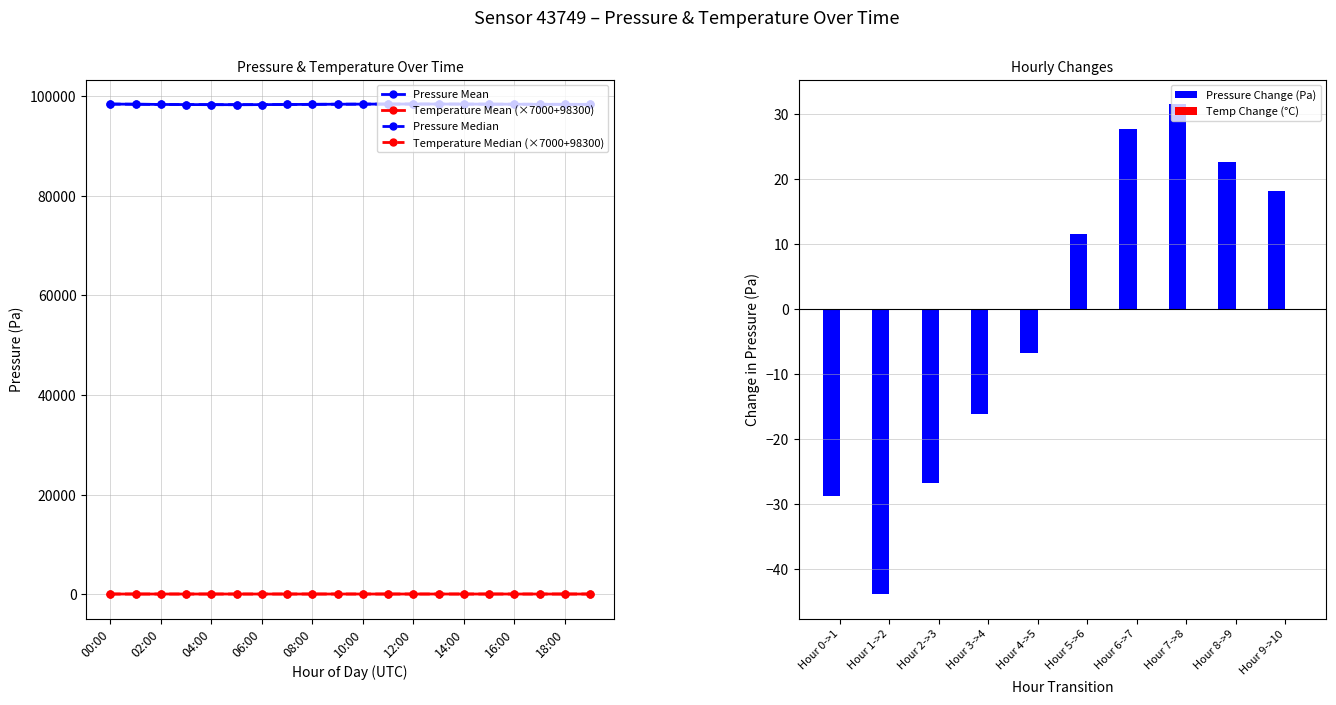

What position from the right is 04:00?

16